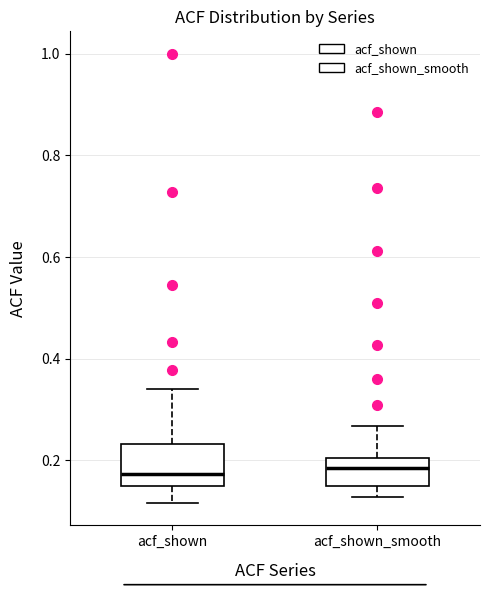

Reading left to right, transcribe this box plot: for each box, give where its median line is, the range the box spans, and where its two whiskers end, as read against the y-axis. The values are not printed on the chart, so give them approximately, as read against the axis.

acf_shown: median 0.18, box 0.14 to 0.24, whiskers 0.12 to 0.34
acf_shown_smooth: median 0.18, box 0.14 to 0.20, whiskers 0.12 to 0.26